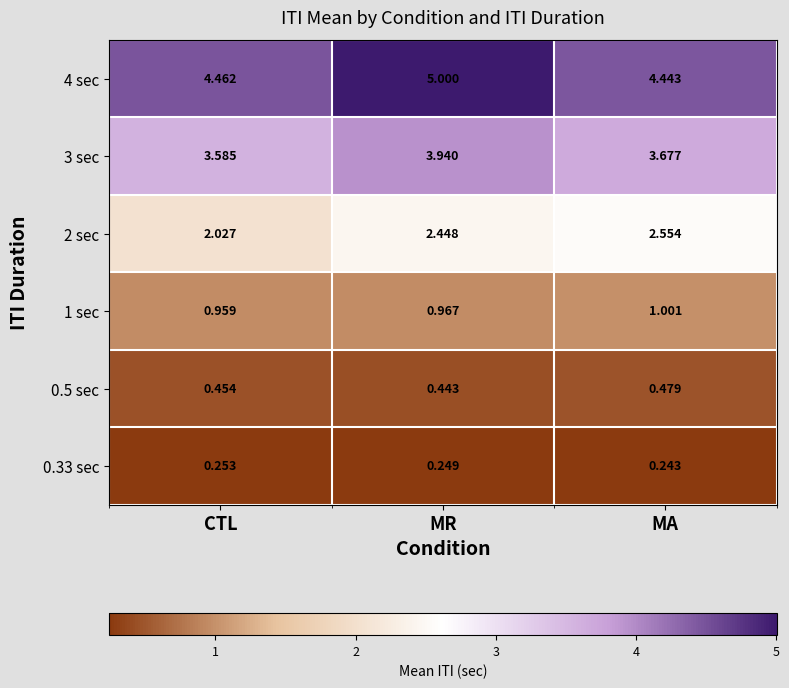

Rank the series by their maximum value, from lowest to highest.

0.33 sec, 0.5 sec, 1 sec, 2 sec, 3 sec, 4 sec